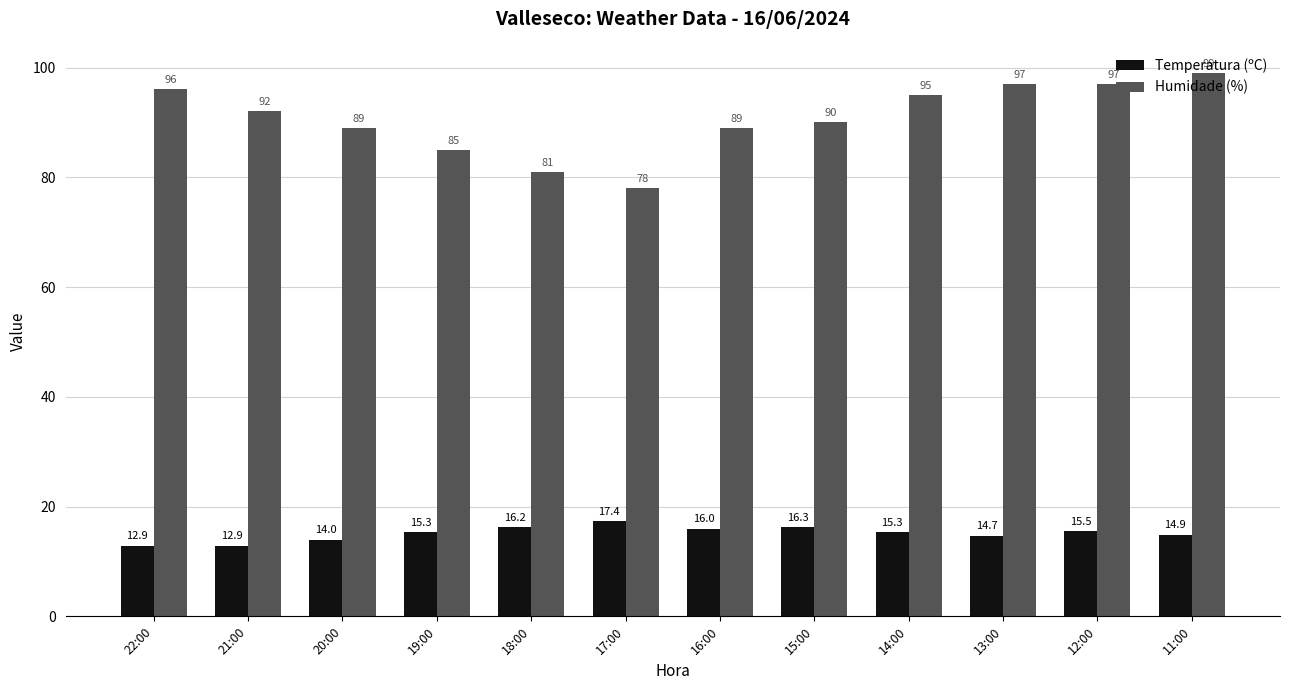

List the series in order of their overall mean, highest first.

Humidade (%), Temperatura (ºC)